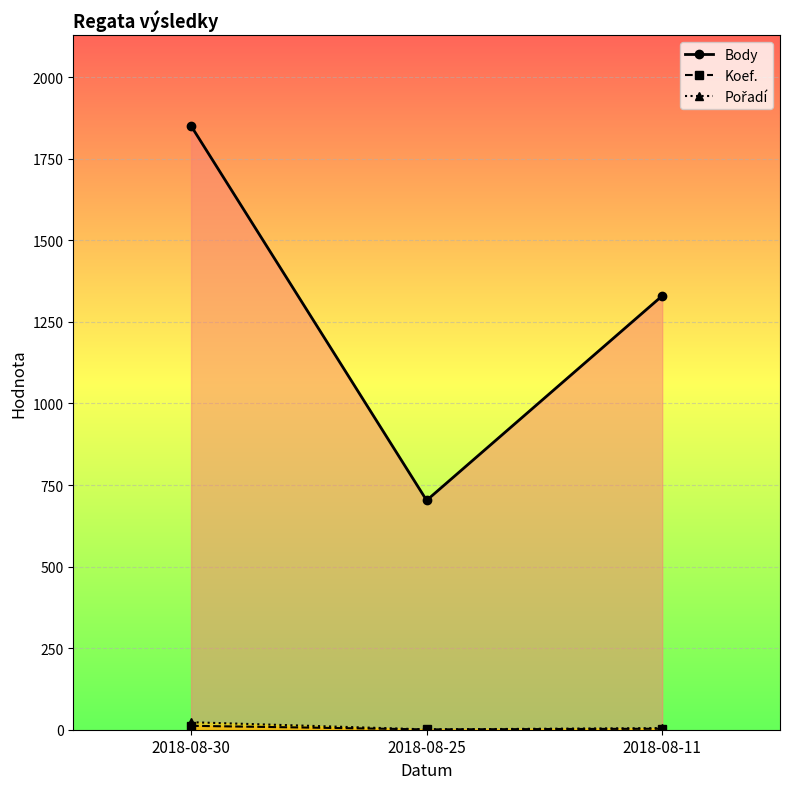

At which label does Body first exceed 1330?

2018-08-30